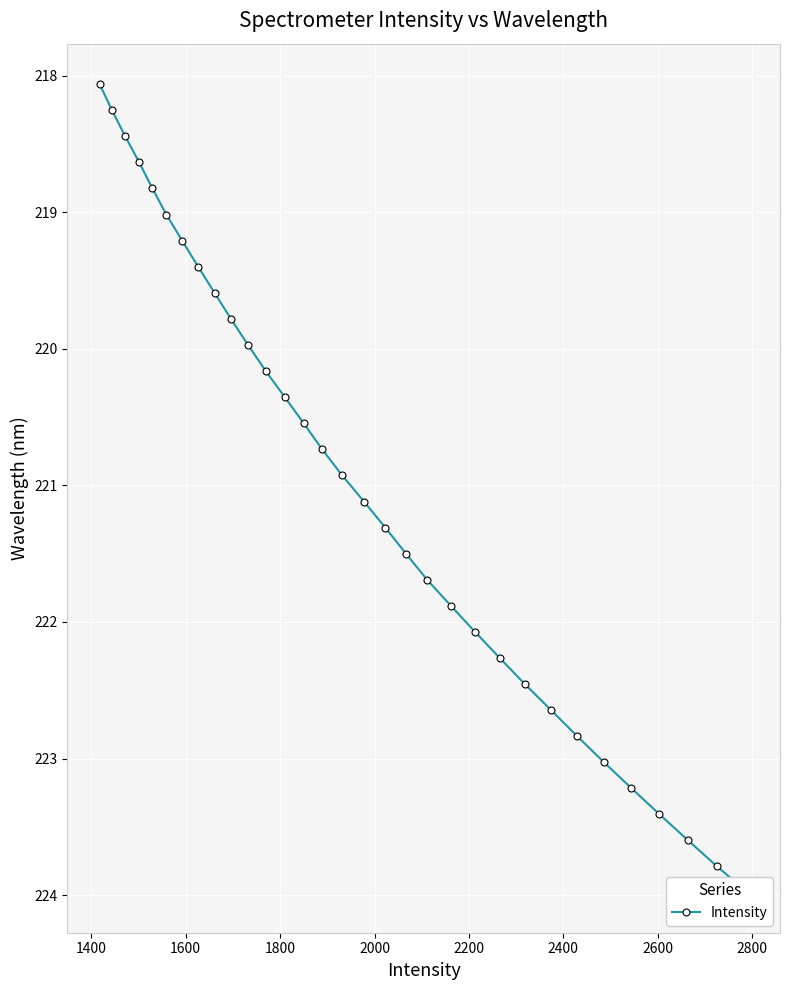

True or false: there are more than 1 points higher than both neighbors.

False